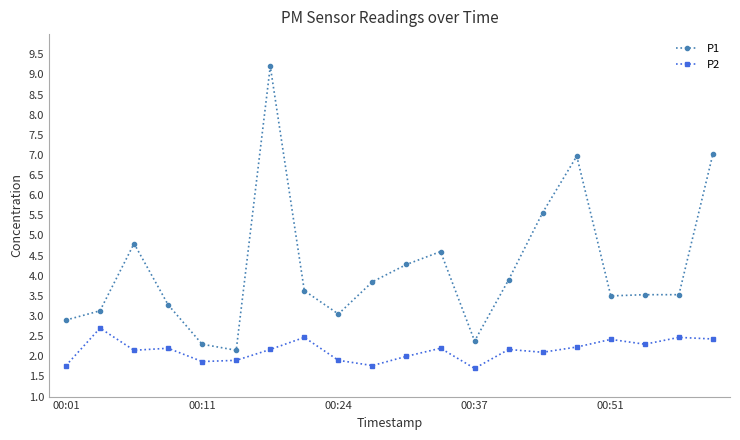

True or false: P1 has more than 1 interior local peaks.

True